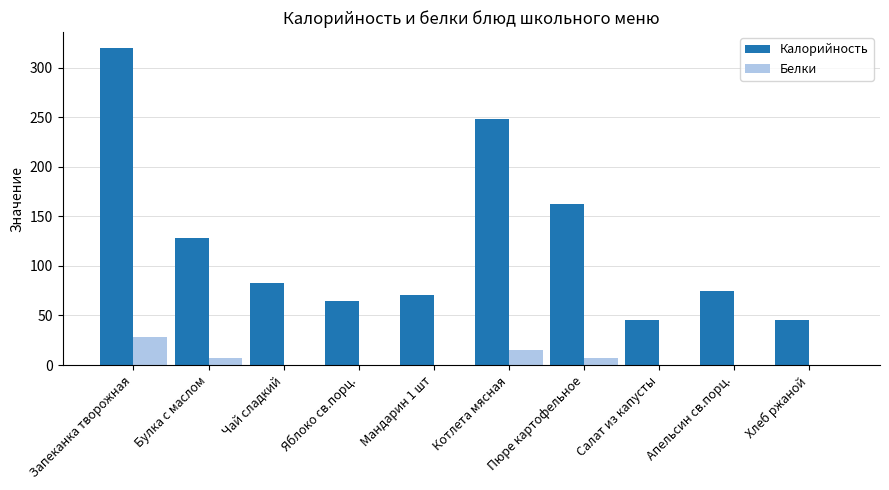

Which series has the largest total across all categories?

Калорийность